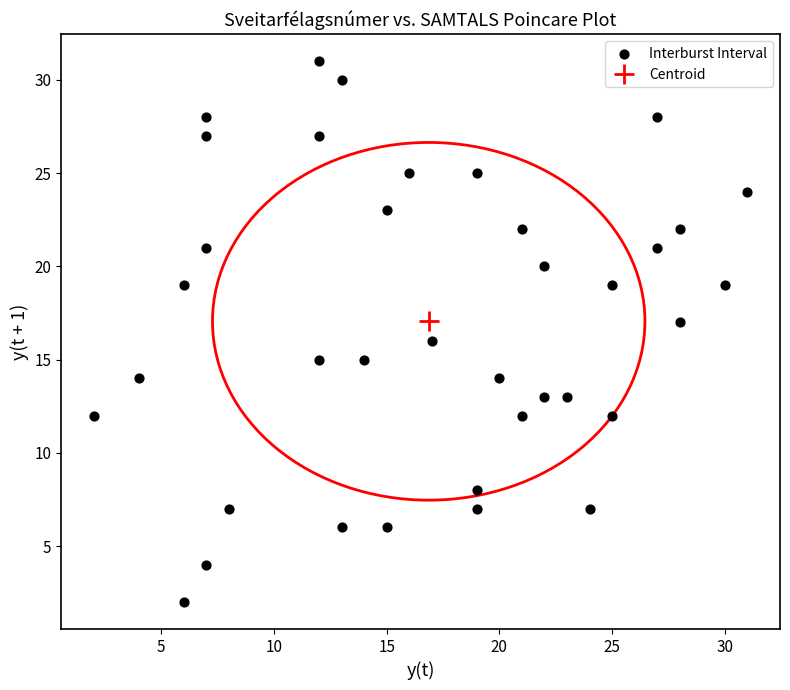

What is the range of Y values (max minus min)?

29